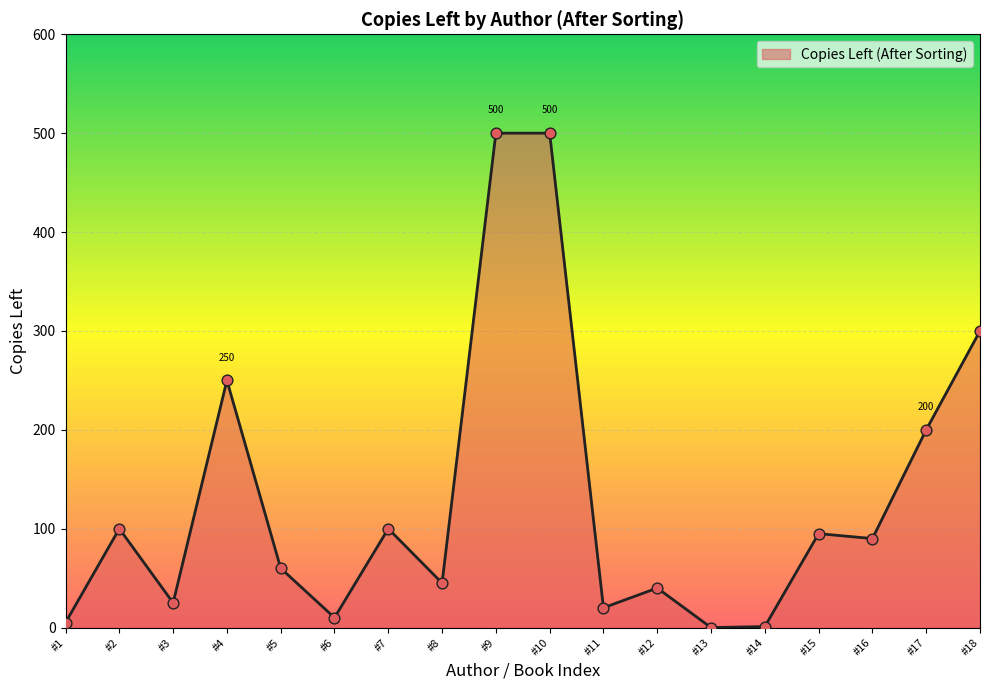

Is it true that the value at #13 is 179?

False